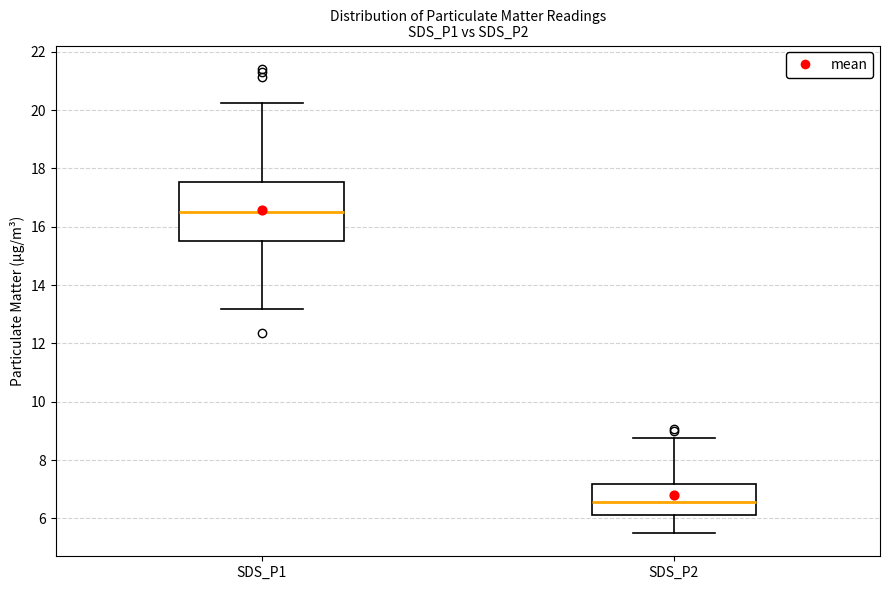

Reading left to right, read every box against the y-axis: the position of its median line, the range the box covers, and the ends of its whiskers. The values are not printed on the chart, so give them approximately, as read against the axis.

SDS_P1: median 16.6, box 15.6 to 17.6, whiskers 13.2 to 20.2
SDS_P2: median 6.6, box 6.2 to 7.2, whiskers 5.6 to 8.8